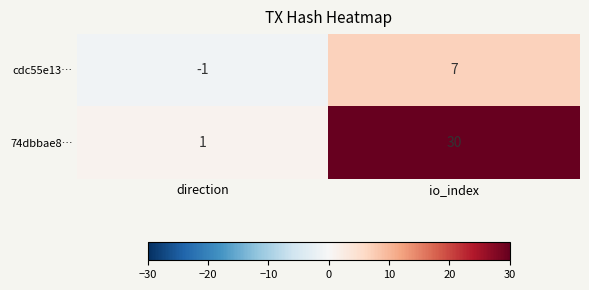

What is the difference between the maximum and minimum values in the cdc55e13… series?

8